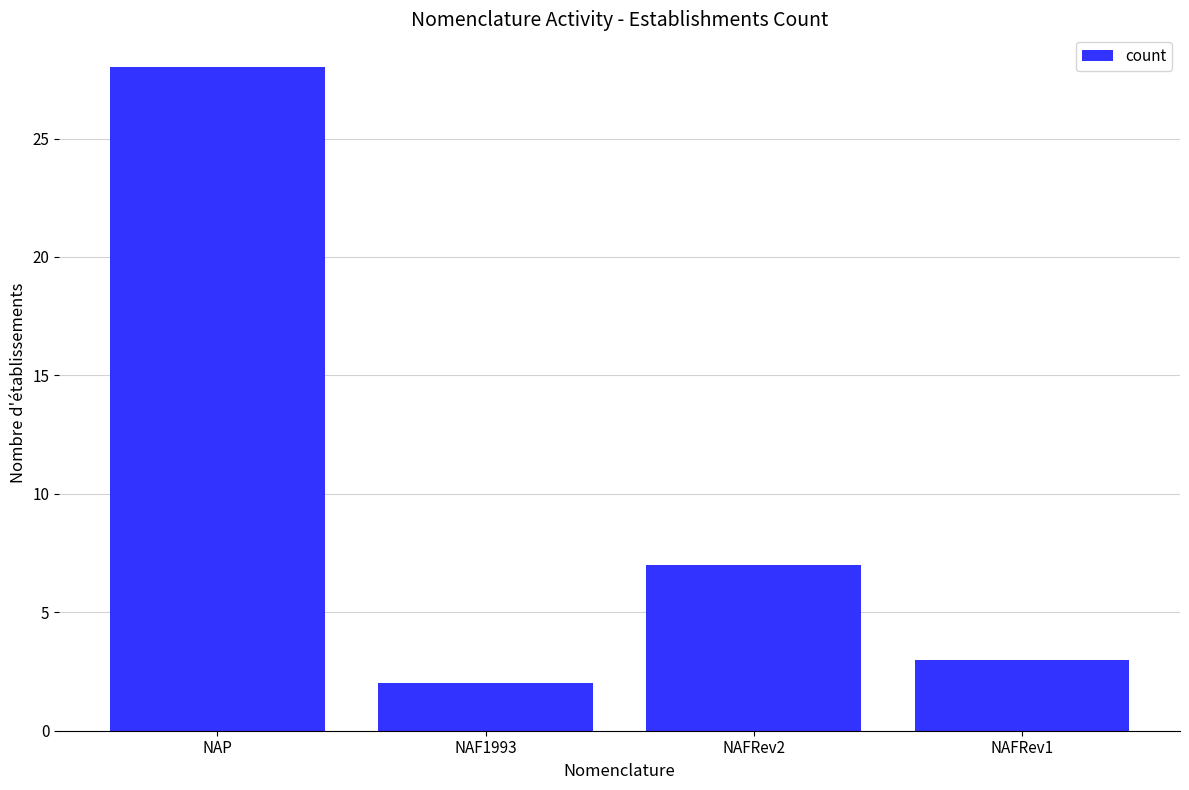

The value at NAFRev2 is 7. True or false?

True